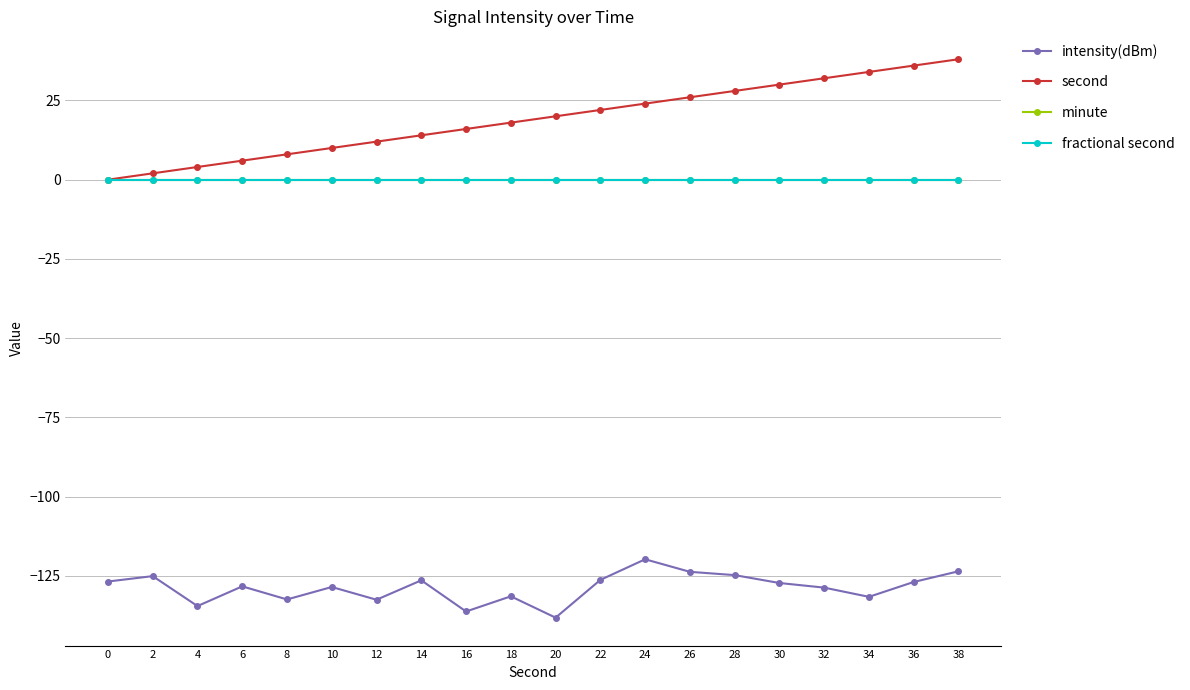

List the series in order of their peak value, lowest first.

intensity(dBm), minute, fractional second, second